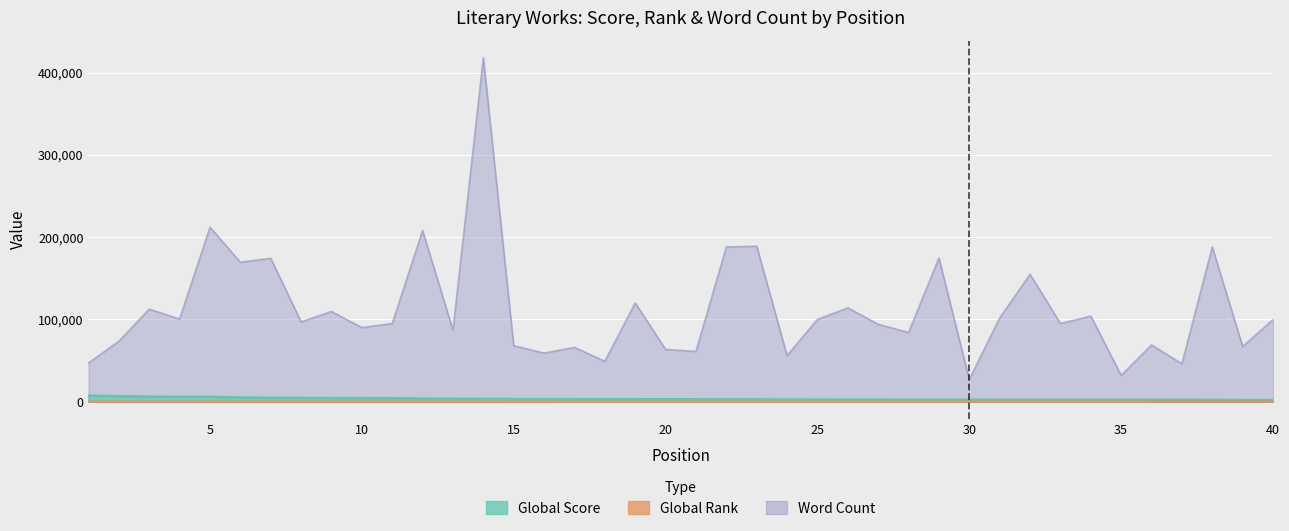

Where is the first local maximum for Word Count?

3